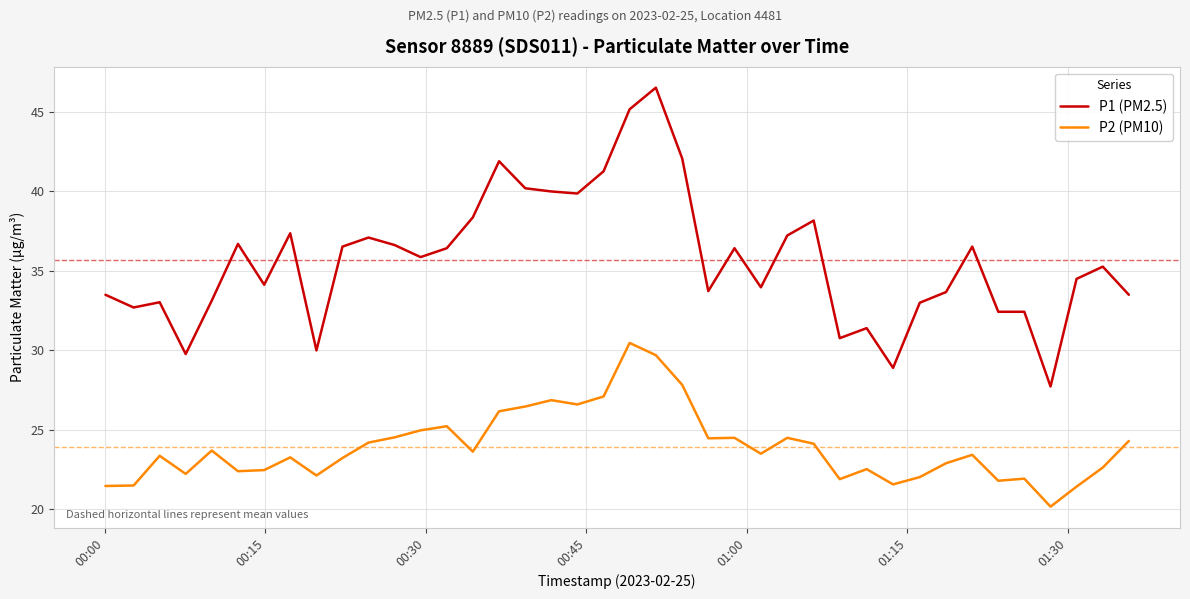

List the series in order of their peak value, lowest first.

P2 (PM10), P1 (PM2.5)